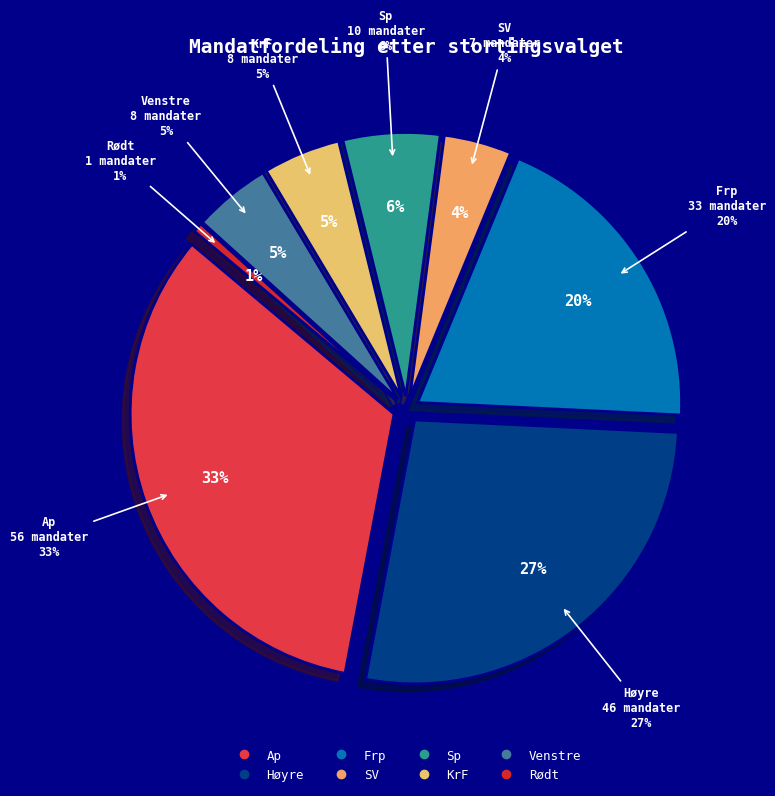

What is the smallest slice in the pie chart?

Rødt